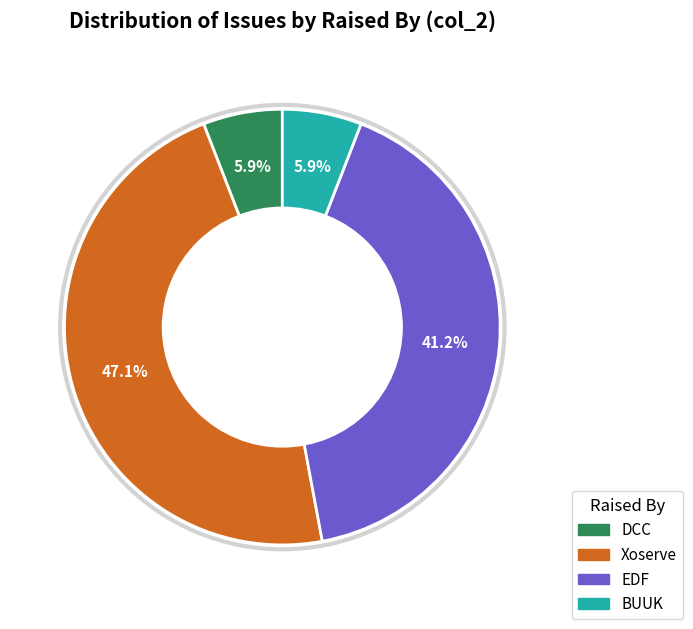

To the nearest percent, what is the average slice percentage?

25%